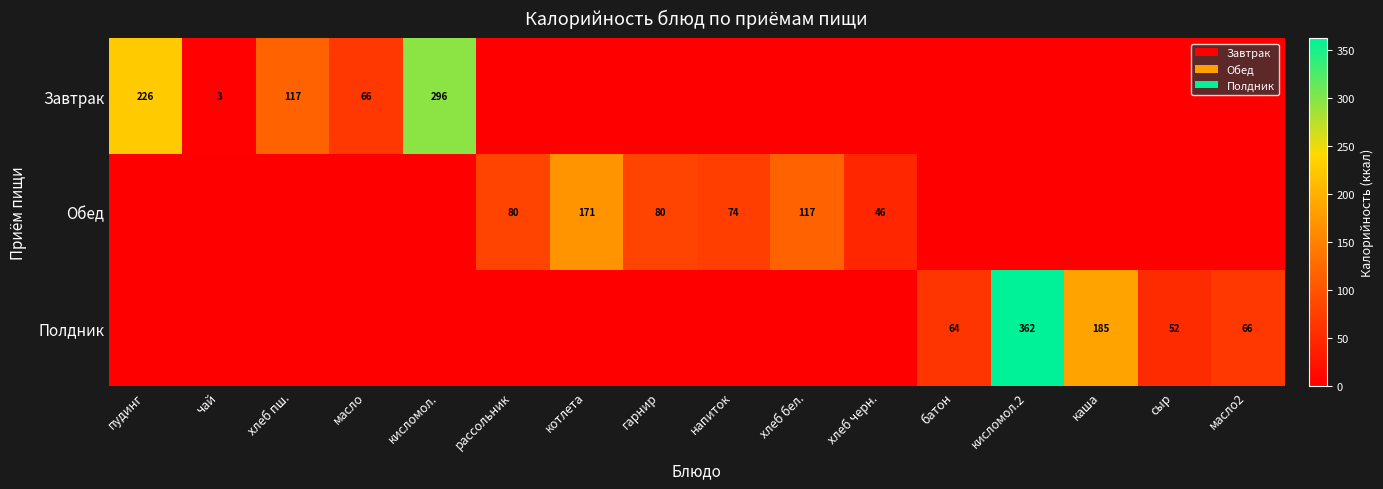

The value of Завтрак at хлеб пш. is 168. True or false?

False